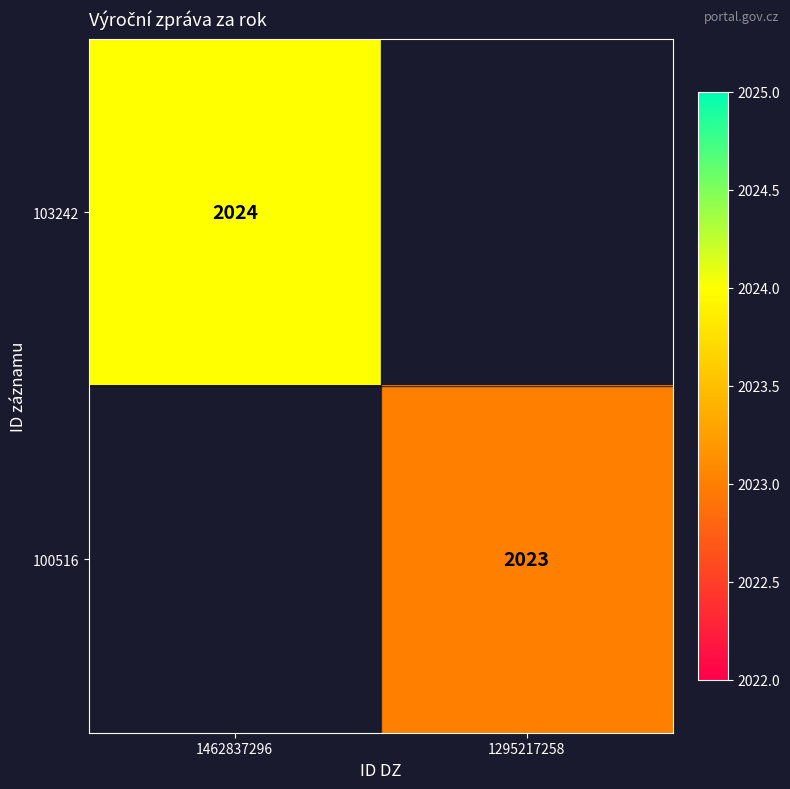

The 103242 series shows 2634 at 1462837296. True or false?

False